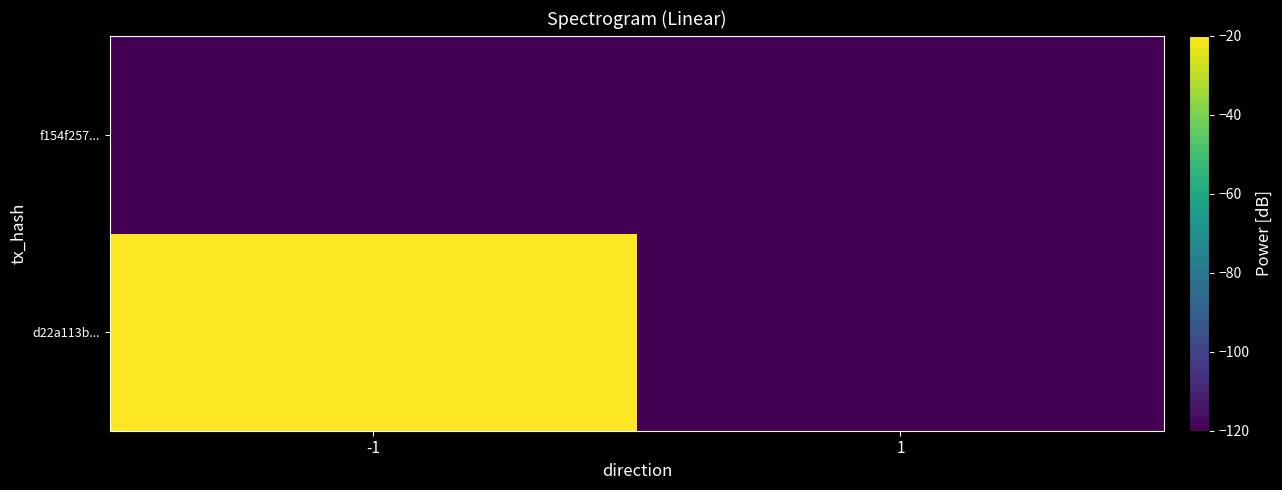

Reading left to right, list all the values displayed in this chart.

d22a113b...: -1=-20	1=-120
f154f257...: -1=-120	1=-120